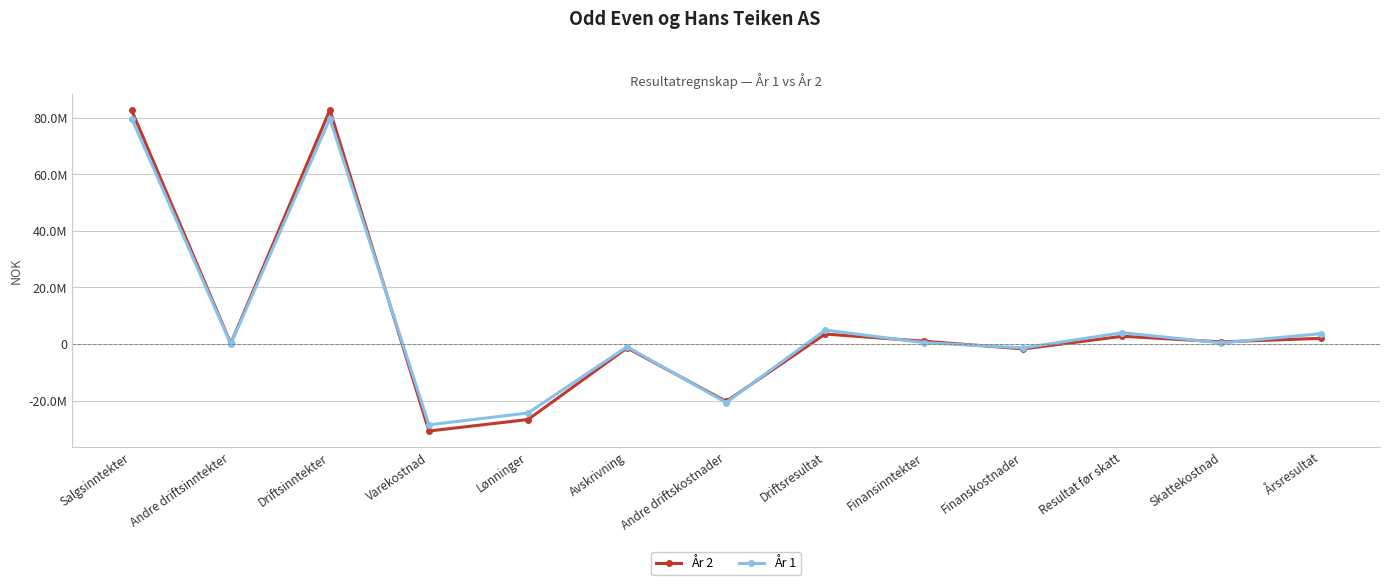

What are all the series names shown in the legend?

År 2, År 1